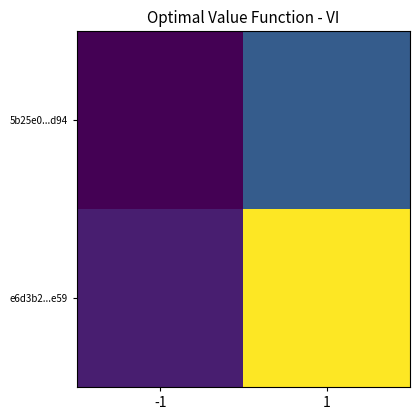

What is the total value across all series at 1?

29